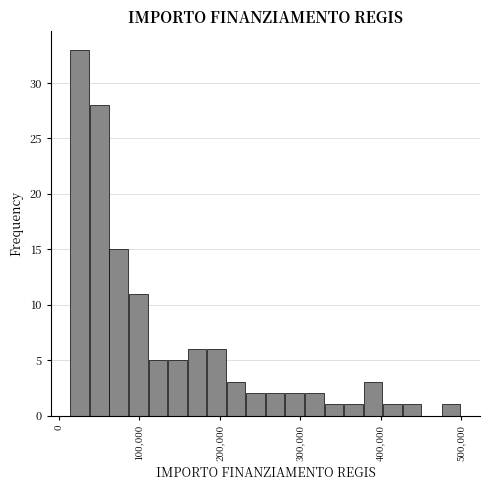

Read against the x-axis, roughly where is the centre of the tallest bar?

30000